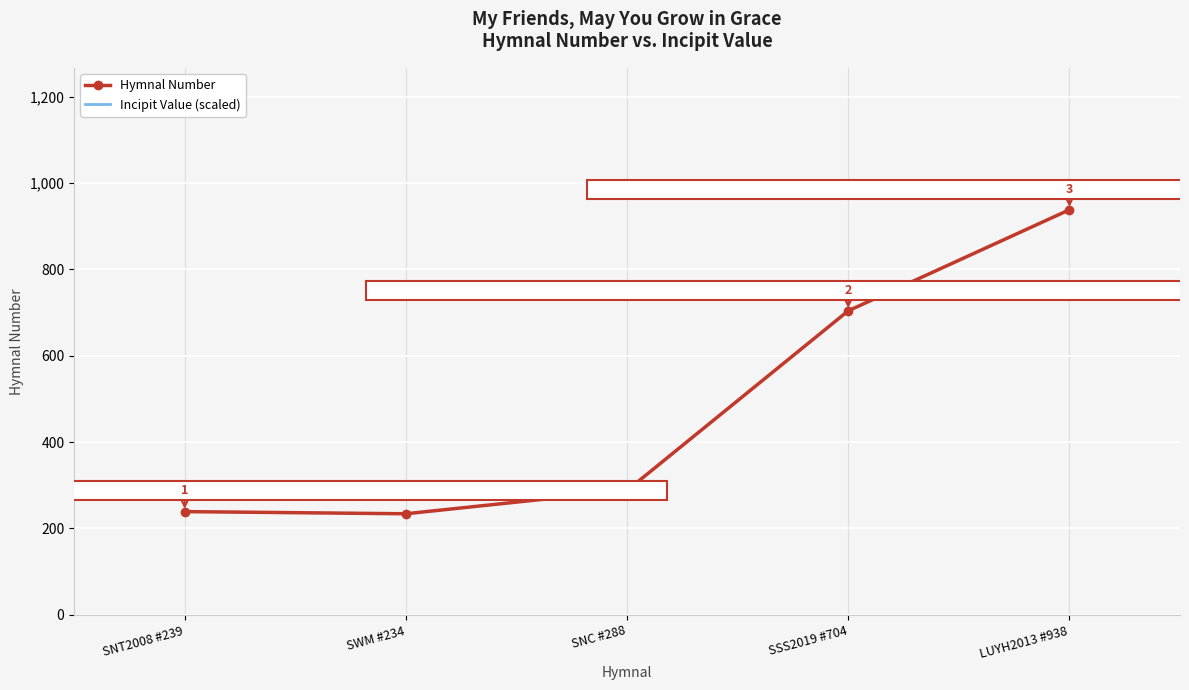

At which label does Hymnal Number first exceed 288?

SSS2019 #704